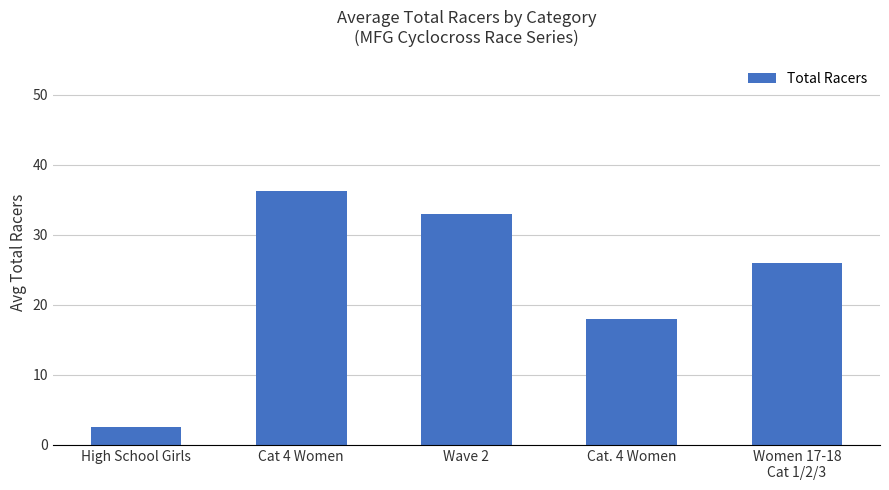

What is the approximate value at Wave 2?

33.0